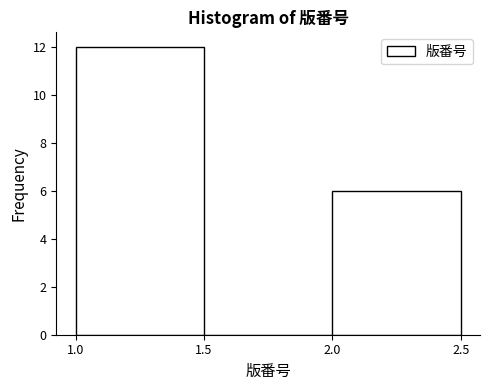

Over which range of the x-axis is the bar tallest?

1.0 to 1.5